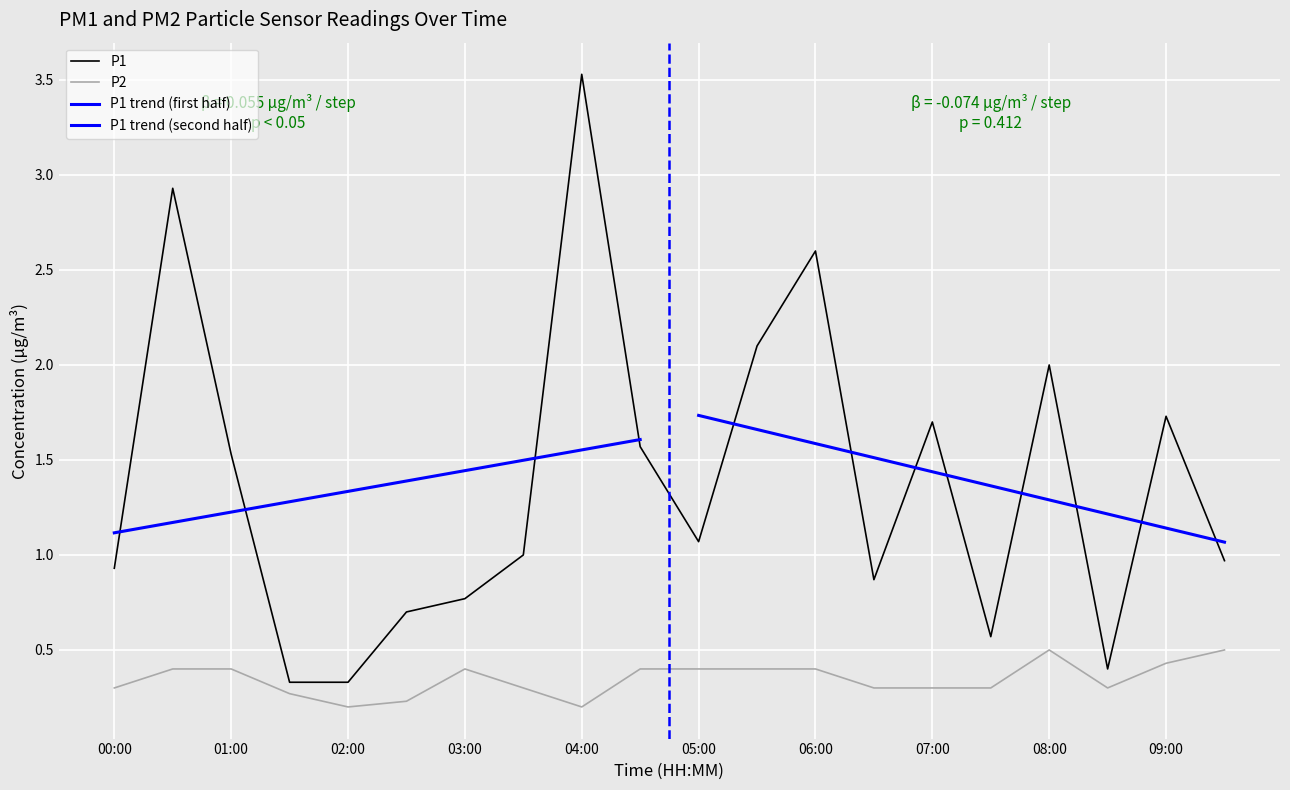

What position from the right is 02:30?

15